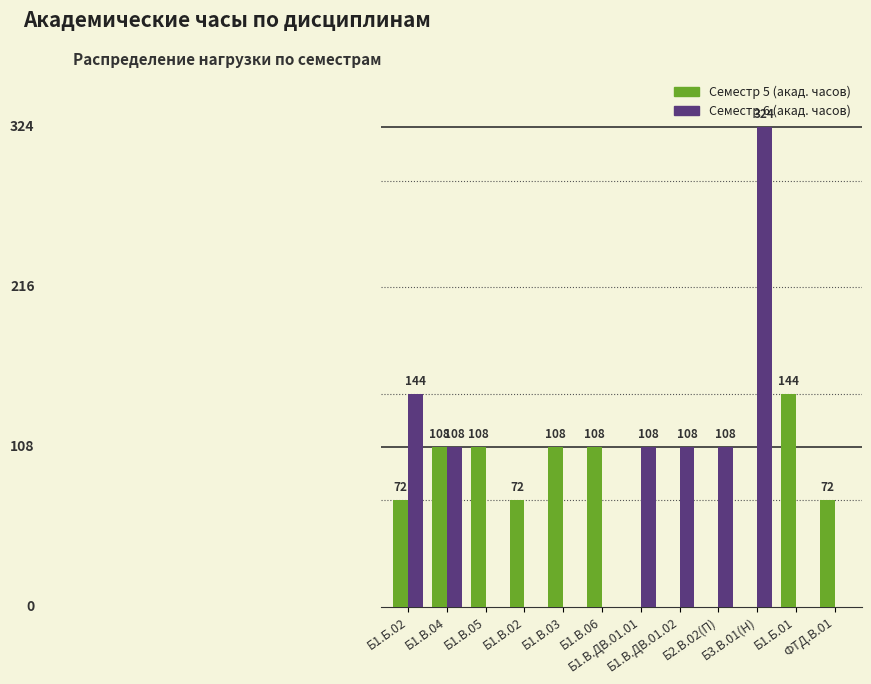

Which series has the largest total across all categories?

Семестр 6 (акад. часов)